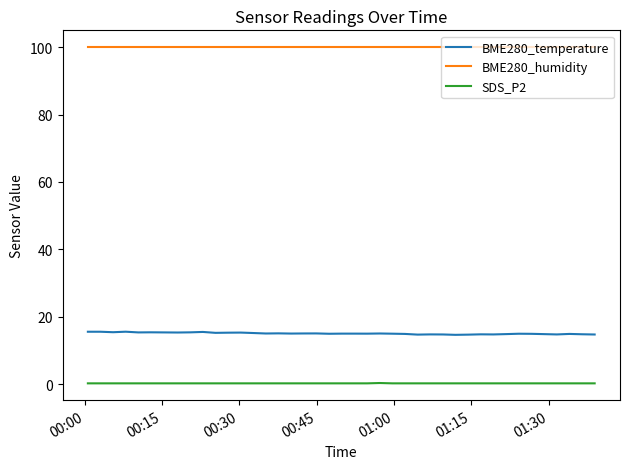

Rank the series by their maximum value, from highest to lowest.

BME280_humidity, BME280_temperature, SDS_P2